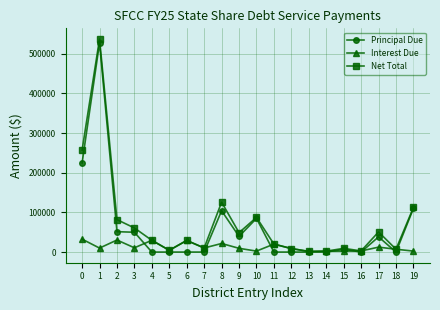

Does the chart display data point markers on the line(s)?

Yes